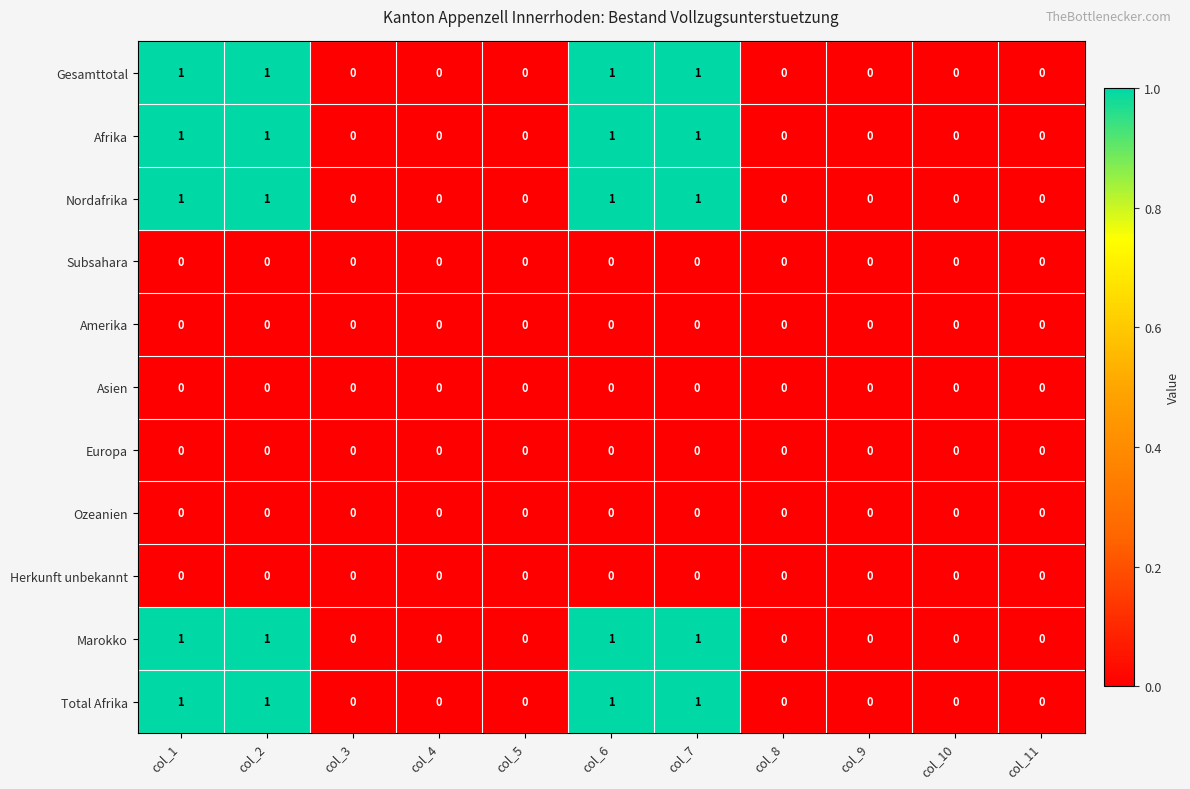

The value of Herkunft unbekannt at col_11 is 0. True or false?

True